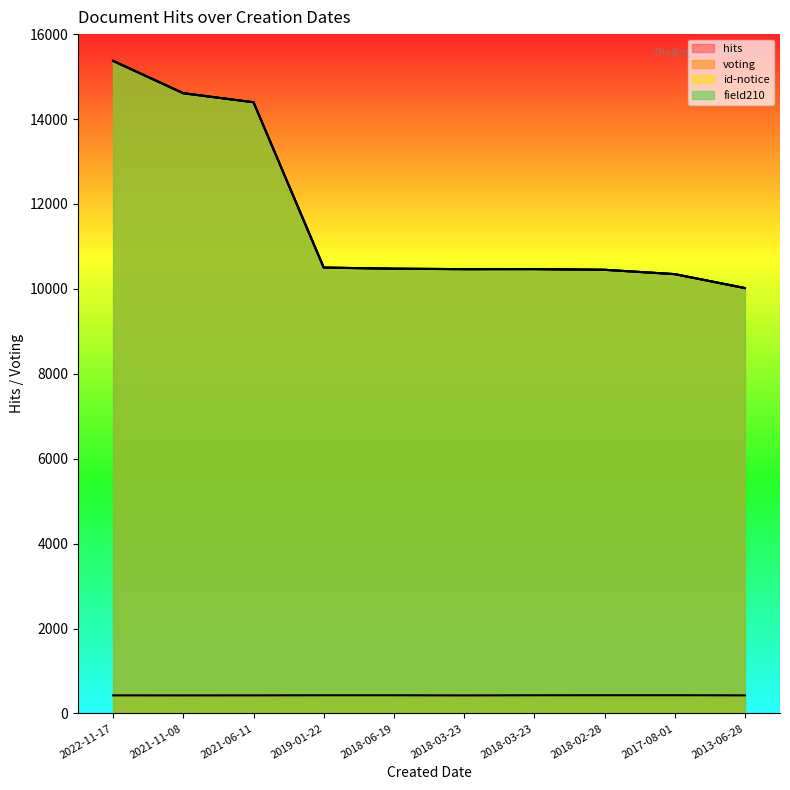

What is the label of the 2nd point from the left?

2021-11-08